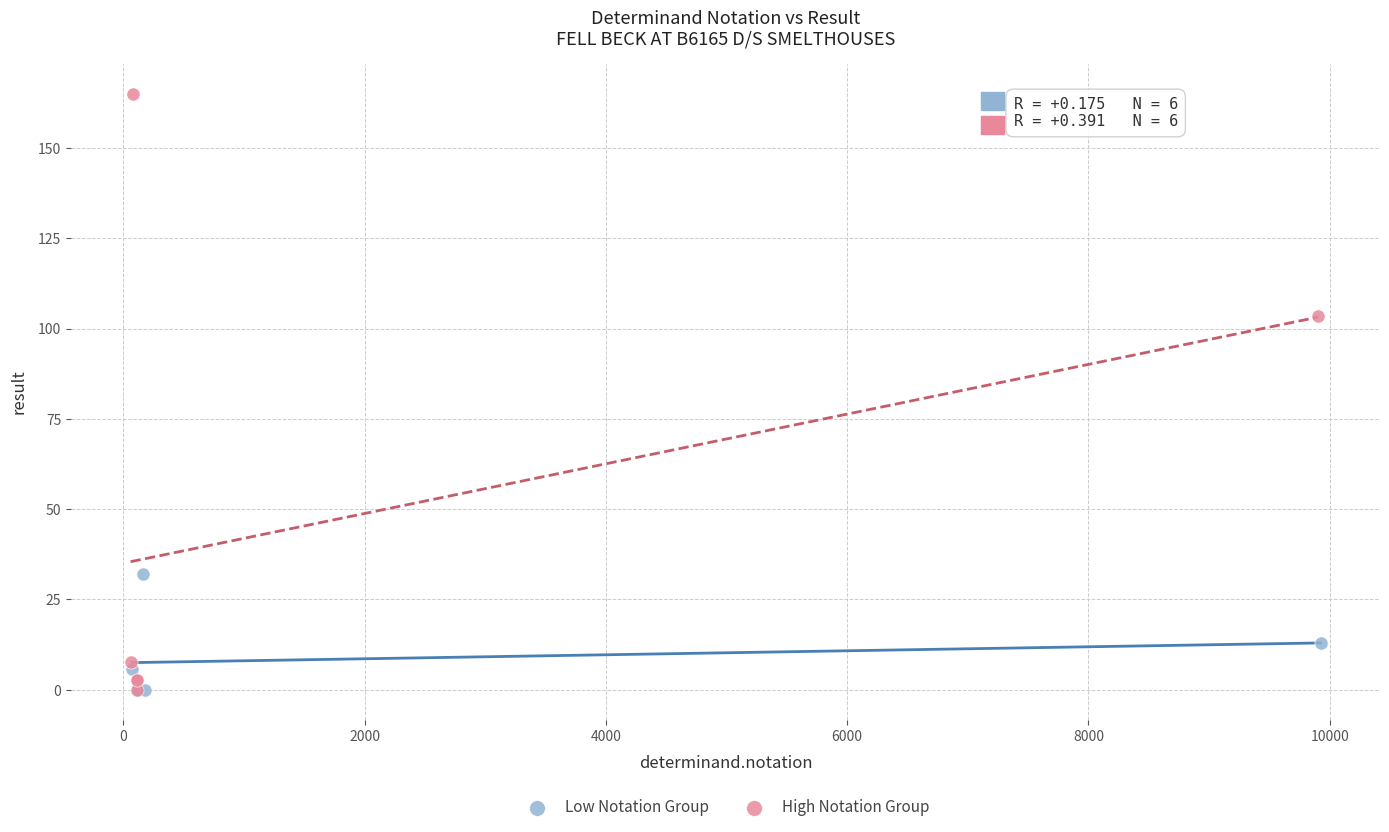

Which series has the largest Y range (max minus min)?

High Notation Group